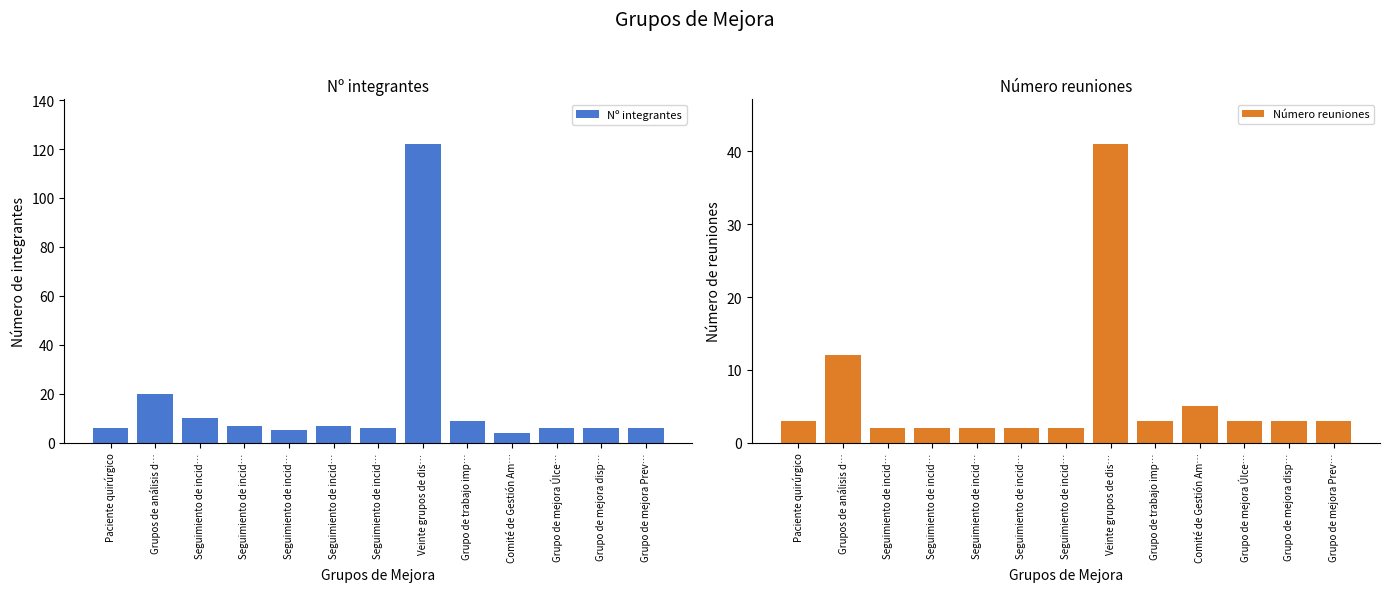

At which category does the chart reach its minimum across all series?

Seguimiento de incid…